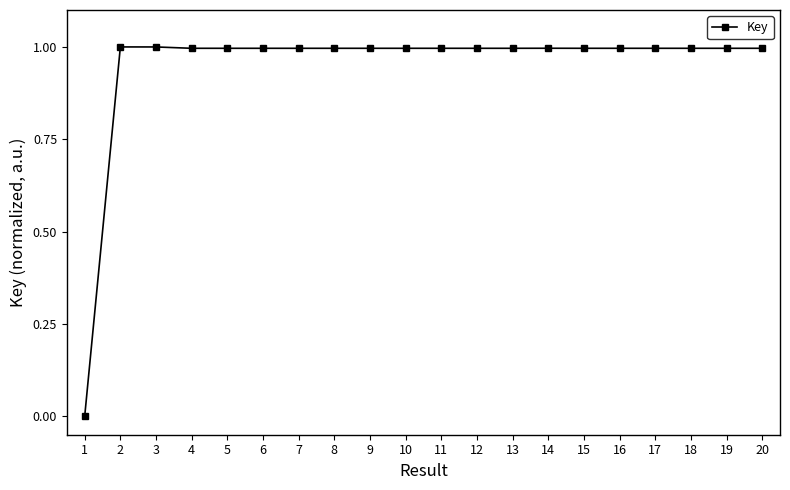

What is the approximate value at 2?

1.0